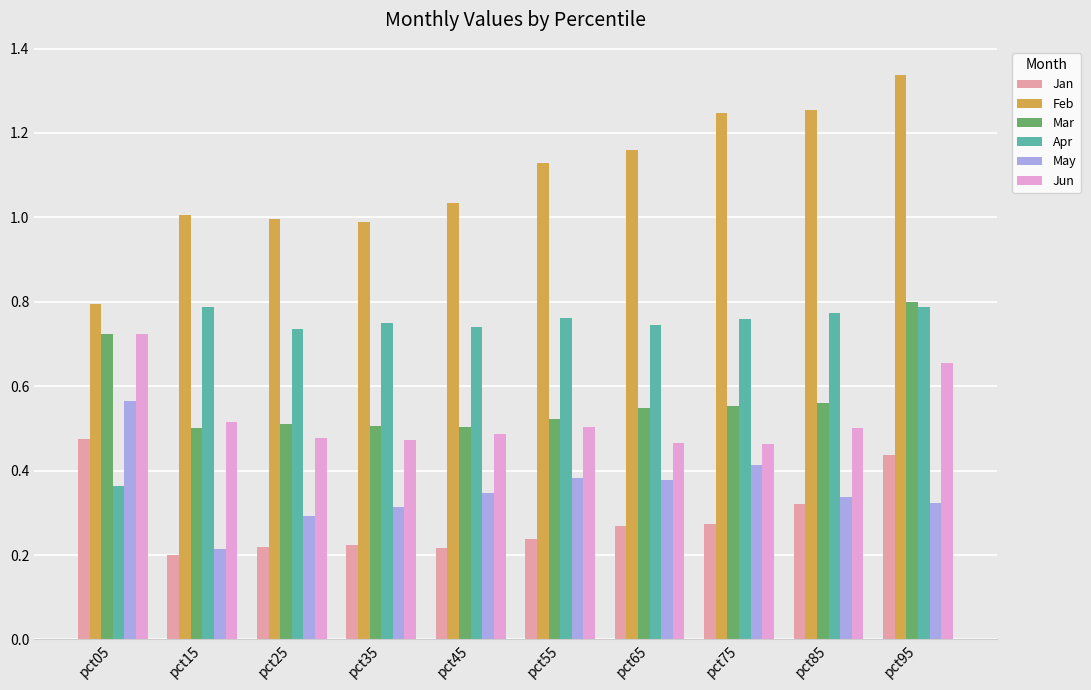

The value of May at pct45 is 0.3. True or false?

True